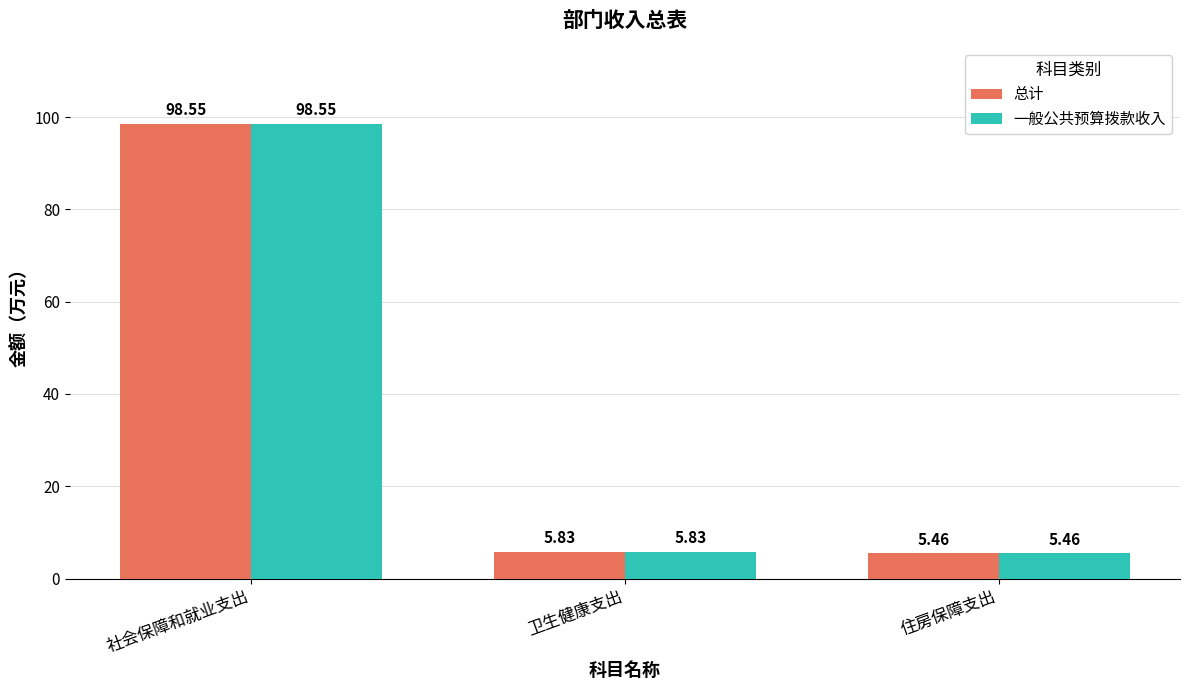

What are all the series names shown in the legend?

总计, 一般公共预算拨款收入